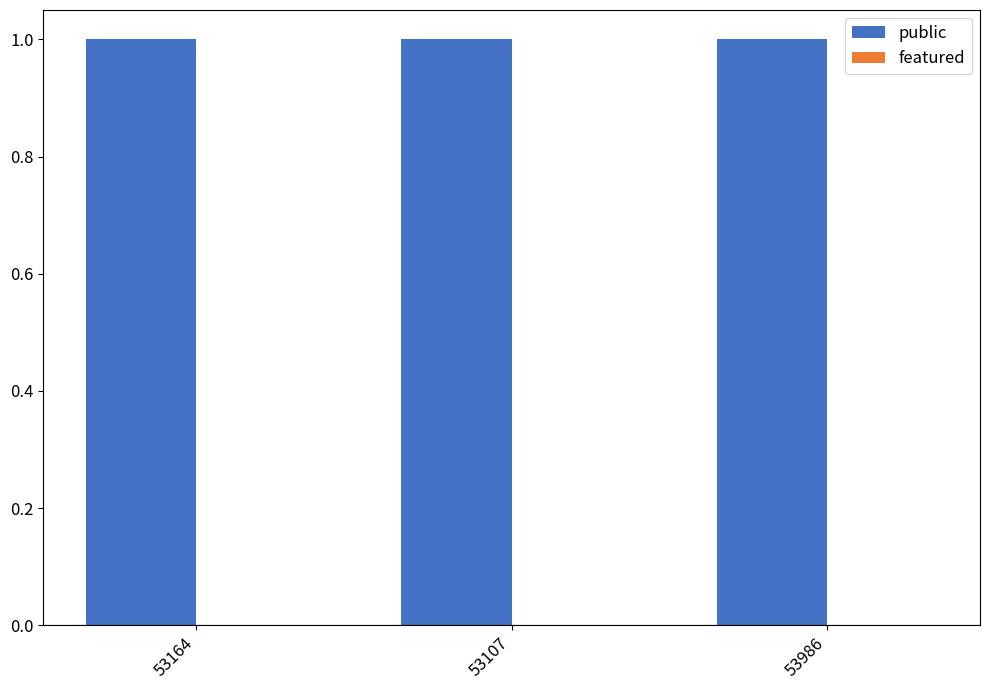

Reading right to left, what are all the values shown in this chart?

public: 1	1	1
featured: 0	0	0